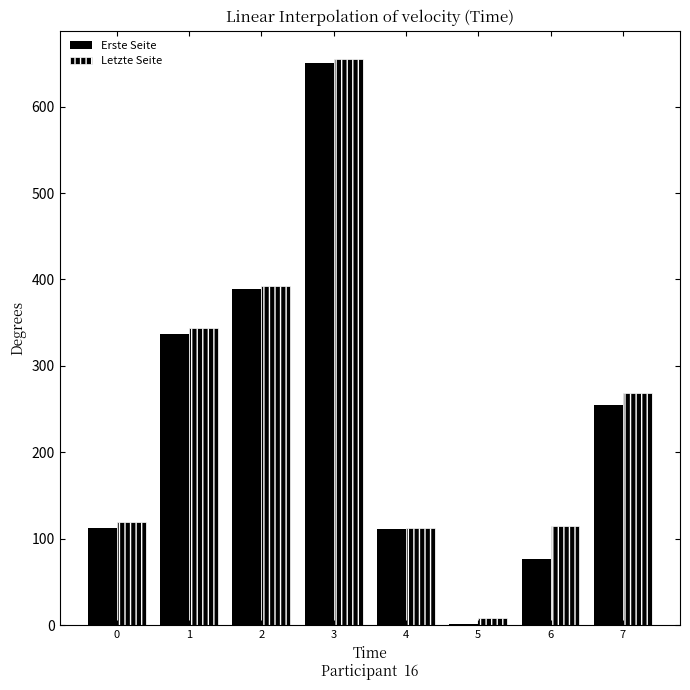

Rank the series at 3 from lowest to highest value.

Erste Seite, Letzte Seite